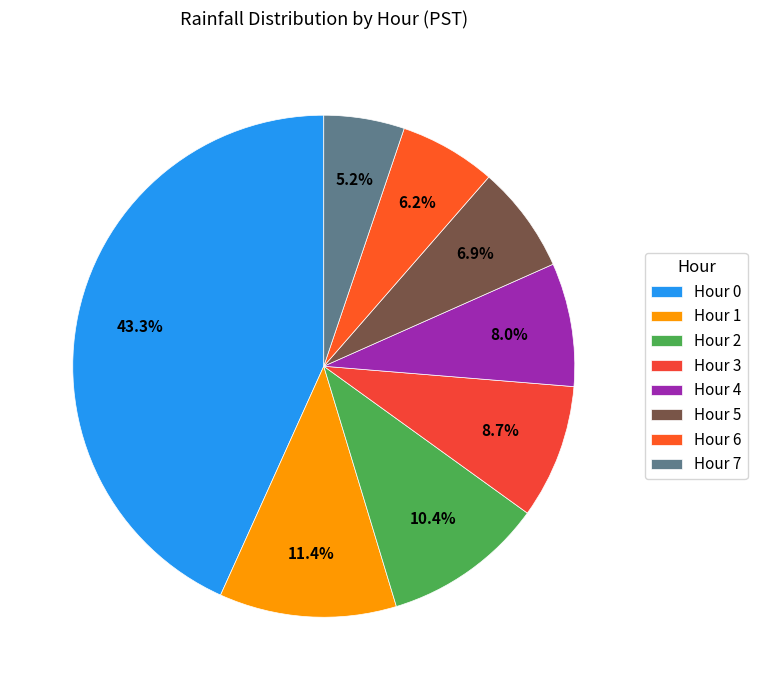

Rank the categories by value from lowest to highest.

Hour 7, Hour 6, Hour 5, Hour 4, Hour 3, Hour 2, Hour 1, Hour 0